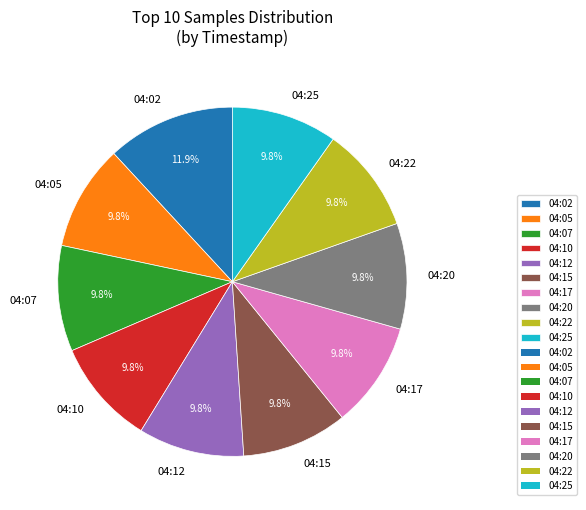

How many slices are in this pie chart?

10